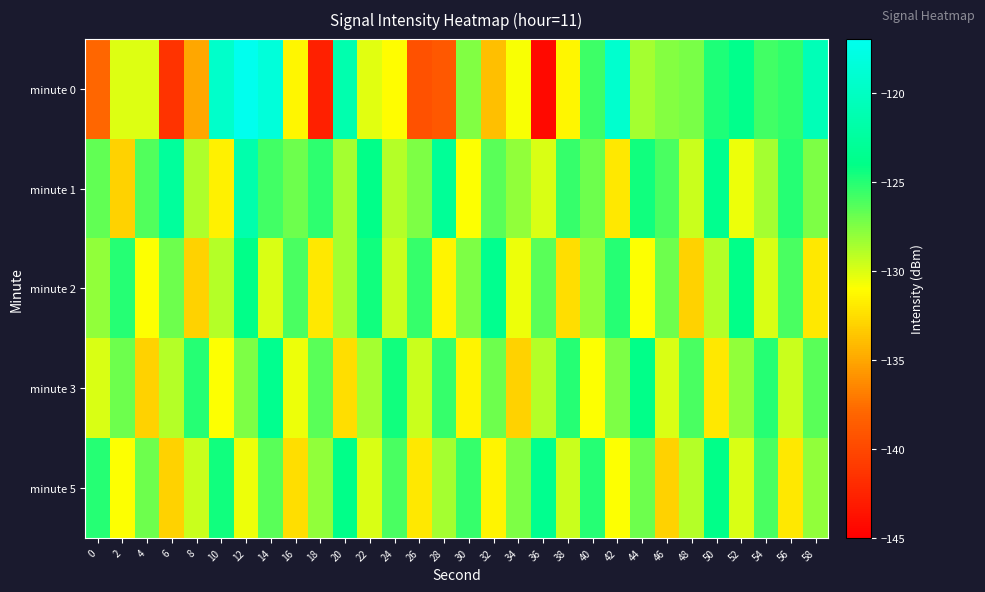

Rank the series at 42 from lowest to highest value.

minute 1, minute 5, minute 3, minute 2, minute 0